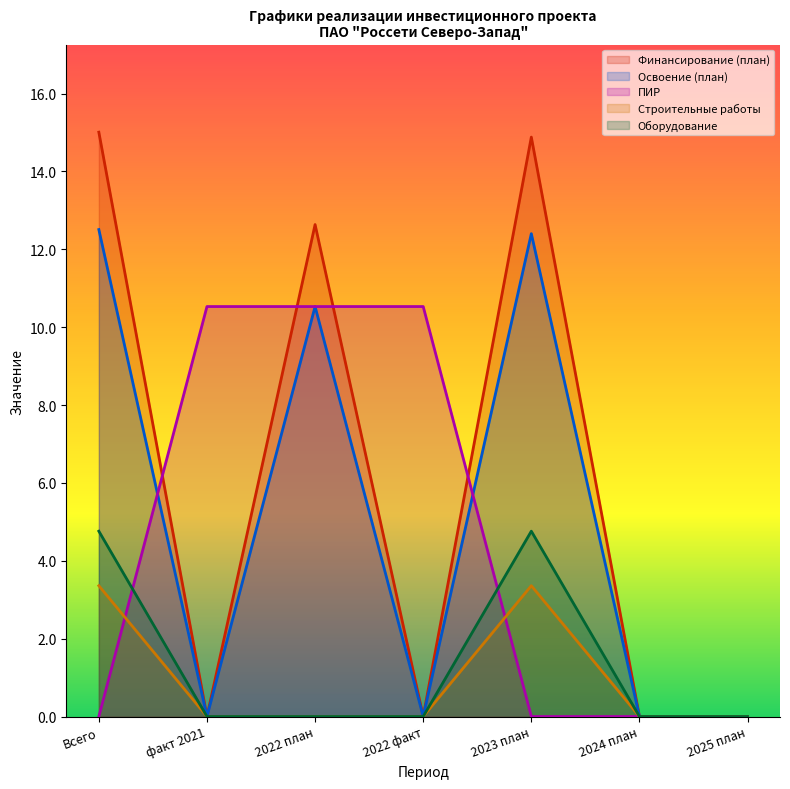

What is the greatest value displayed?

15.0